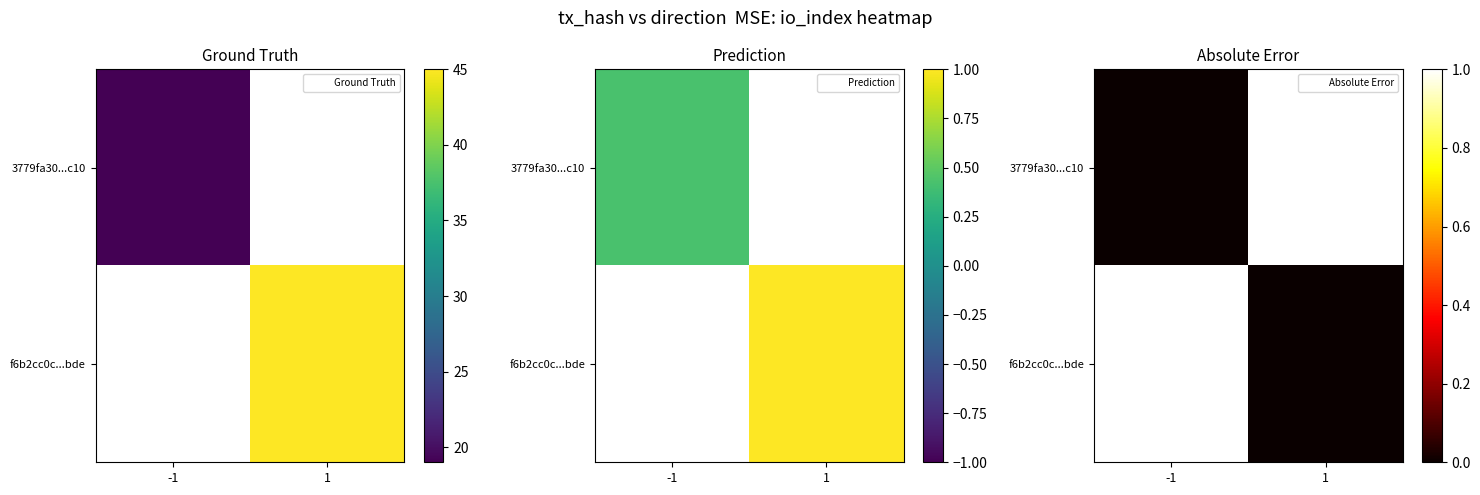

The value of 3779fa30f63a8ef7da9a68361744112fc7a0c10 at direction is -1. True or false?

True